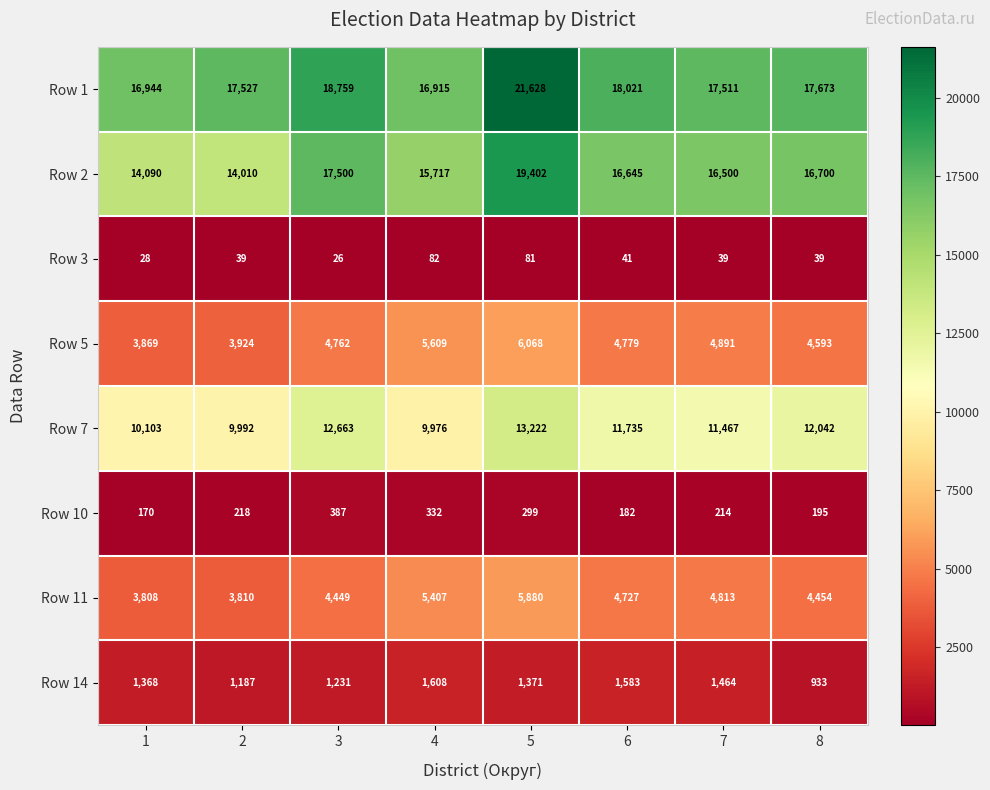

What is the difference between the highest and lowest values at 4?

16833